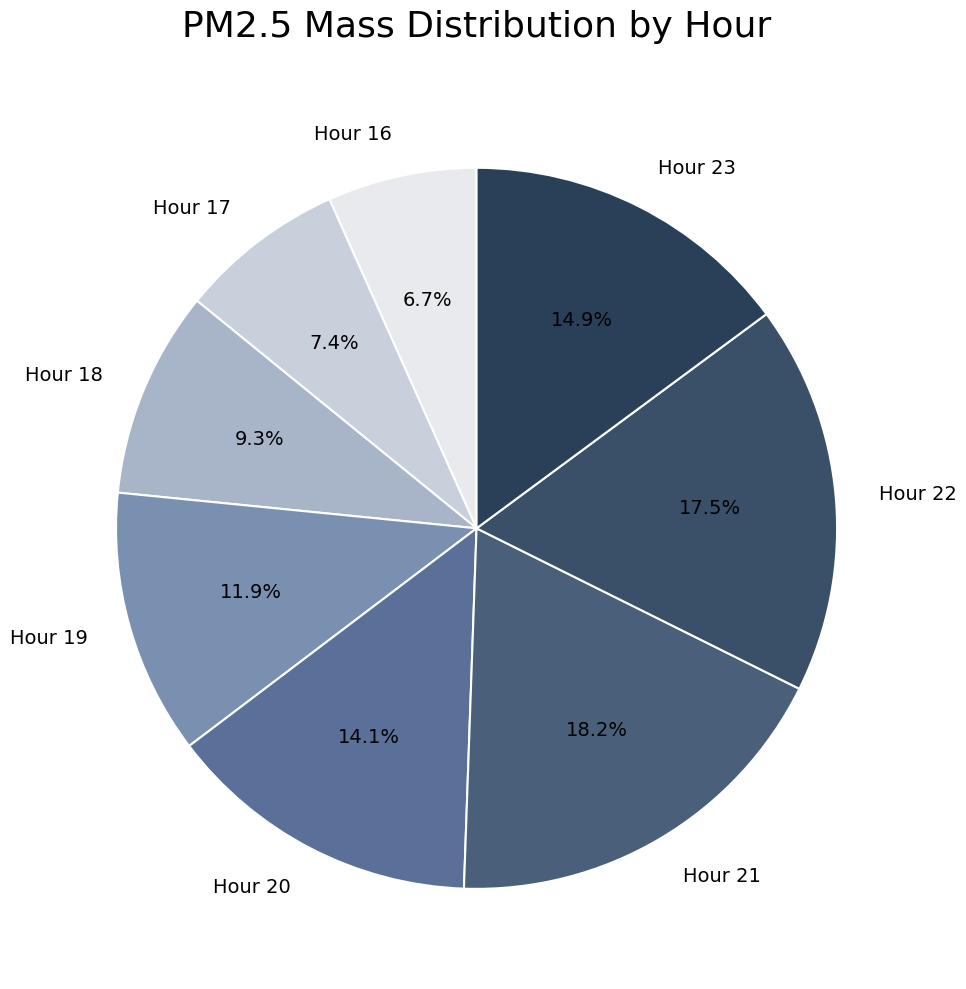

Is Hour 22 the majority of the pie?

No